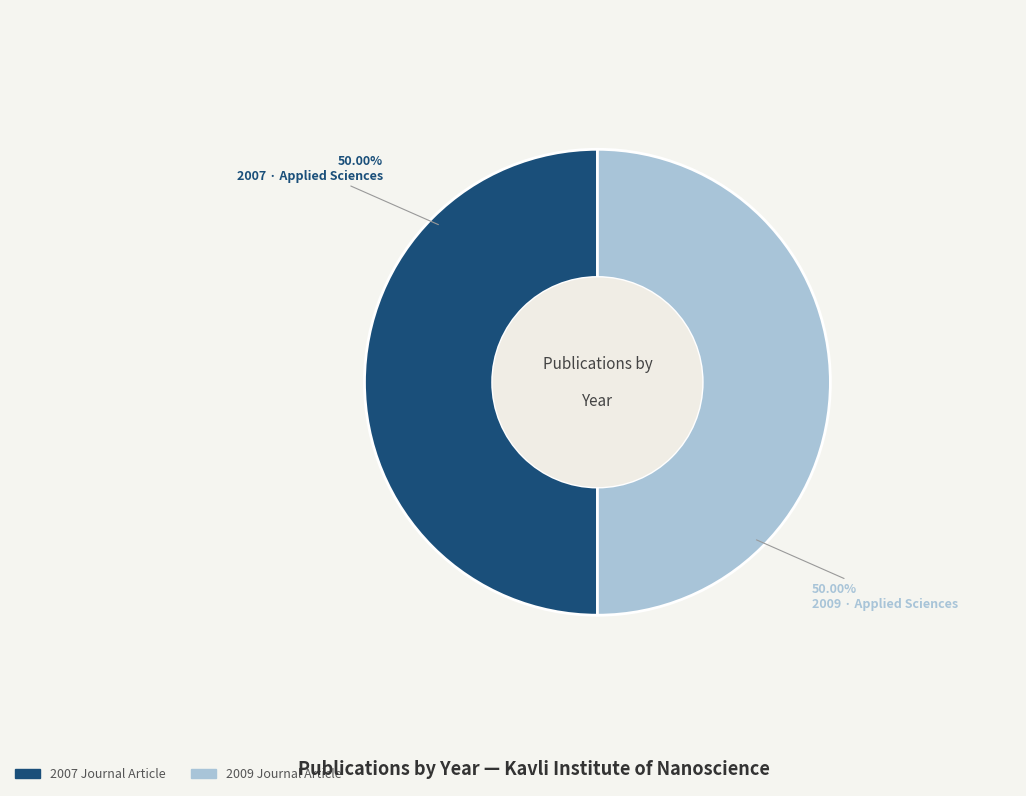

Is there any slice that represents more than half of the pie?

Yes